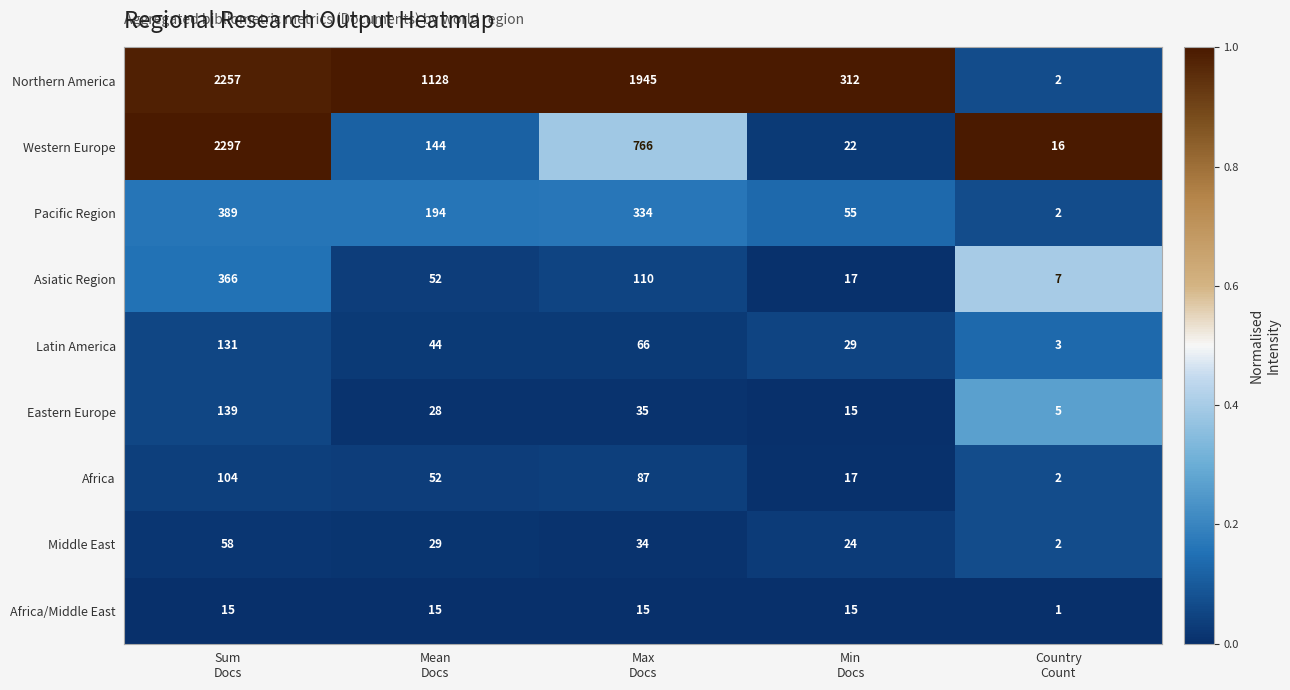

At how many categories does at least one series exceed 599?

3